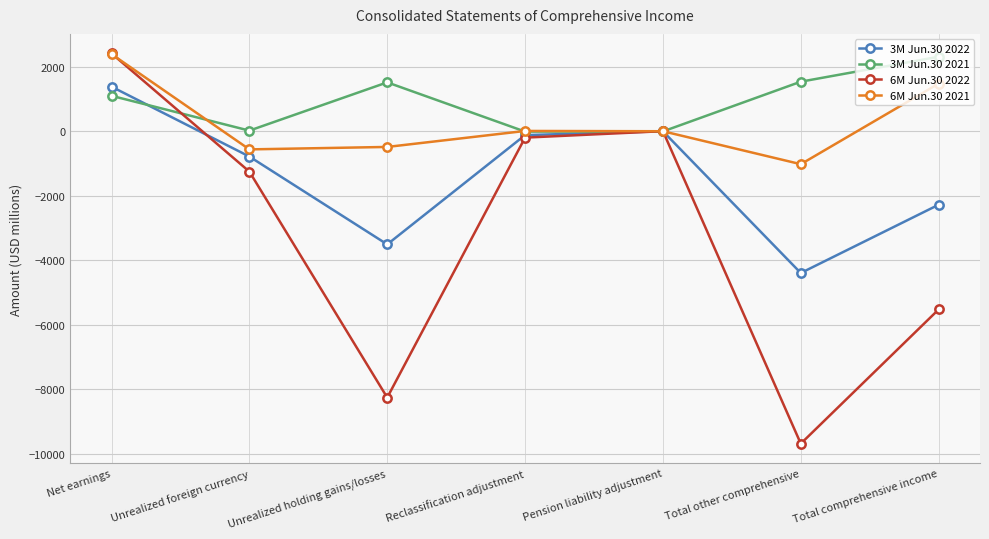

What is the label of the 3rd point from the right?

Pension liability adjustment